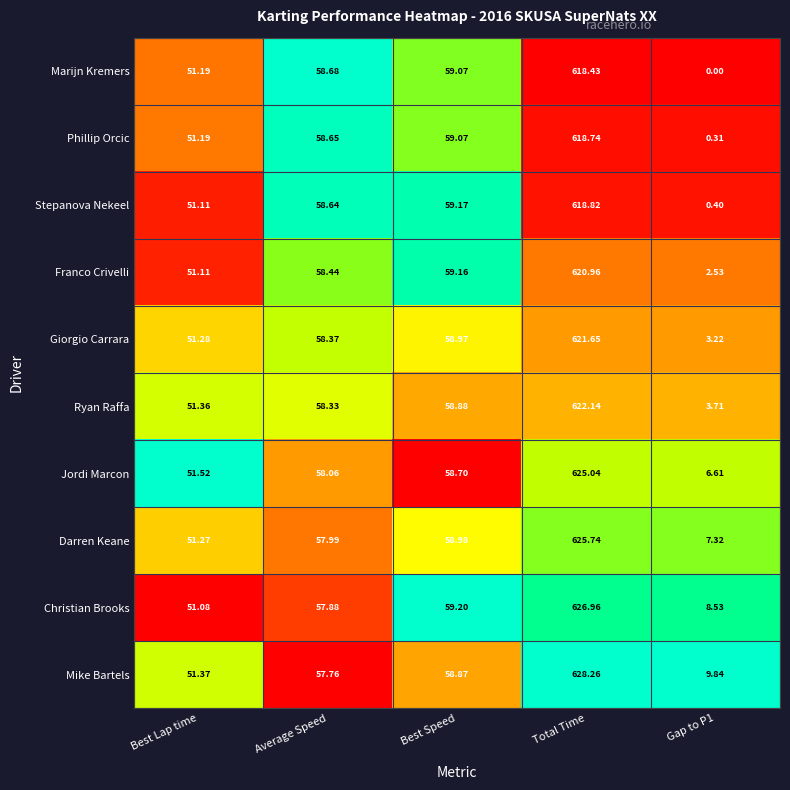

How many distinct data groups are displayed?

10